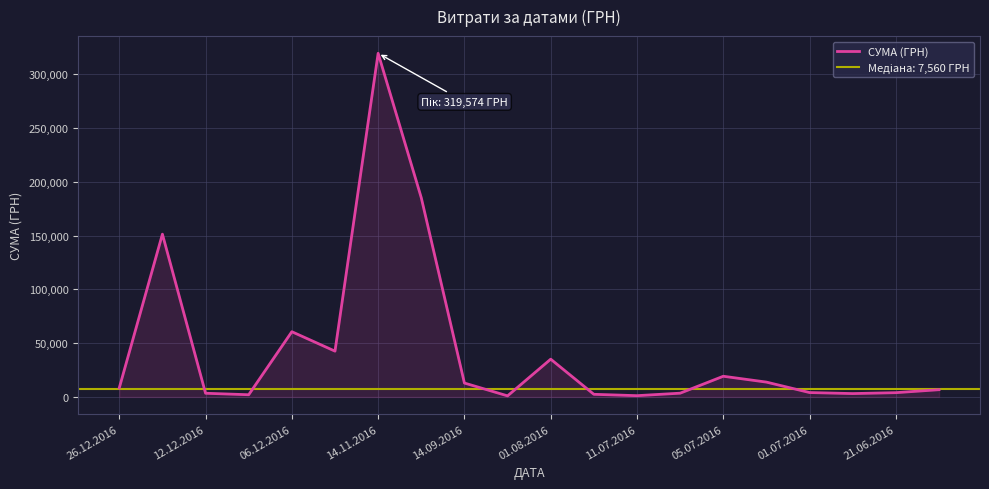

The chart shows a value of 1478.1 at 01.07.2016. True or false?

False